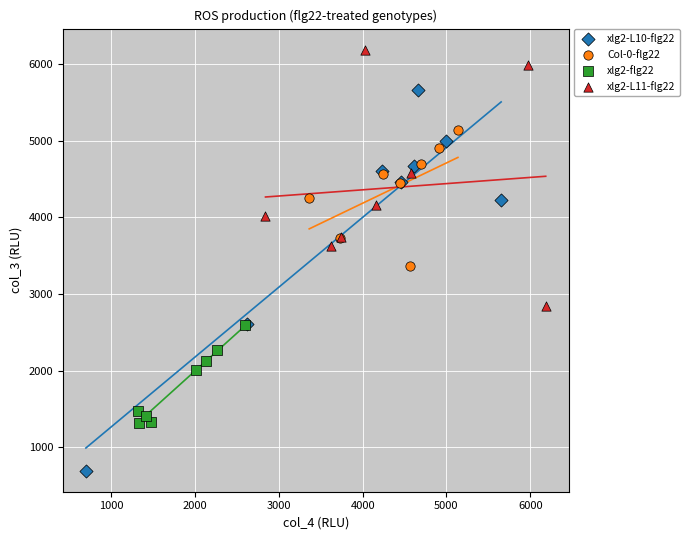

Which series reaches the maximum Y coordinate?

xlg2-L11-flg22